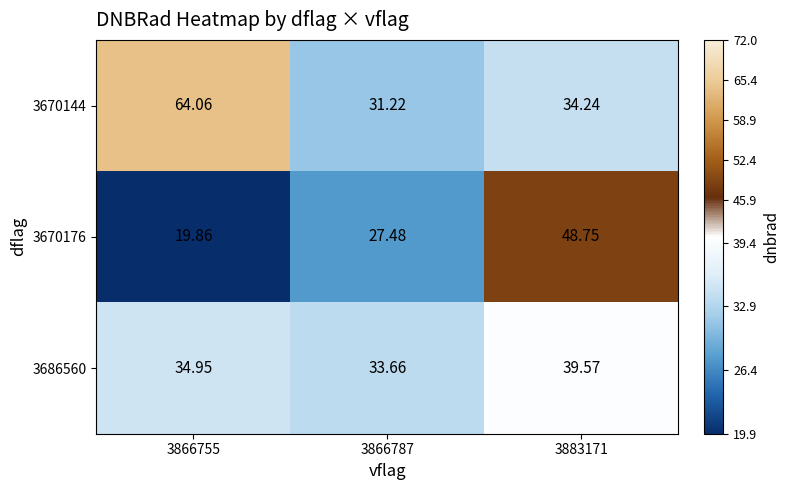

Is the value of 3670144 at 3883171 greater than the value of 3670176 at 3866755?

Yes